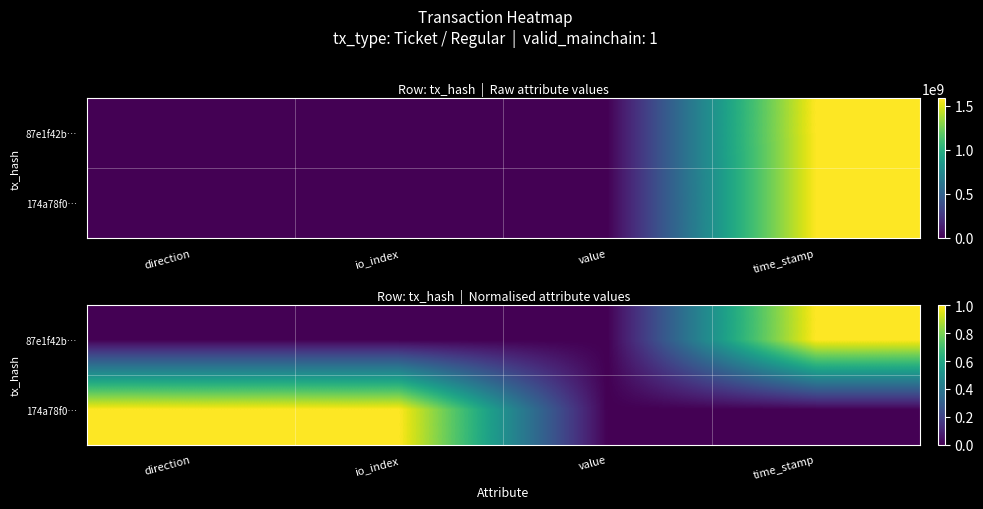

How many positive values does the 87e1f42b… series have?

1